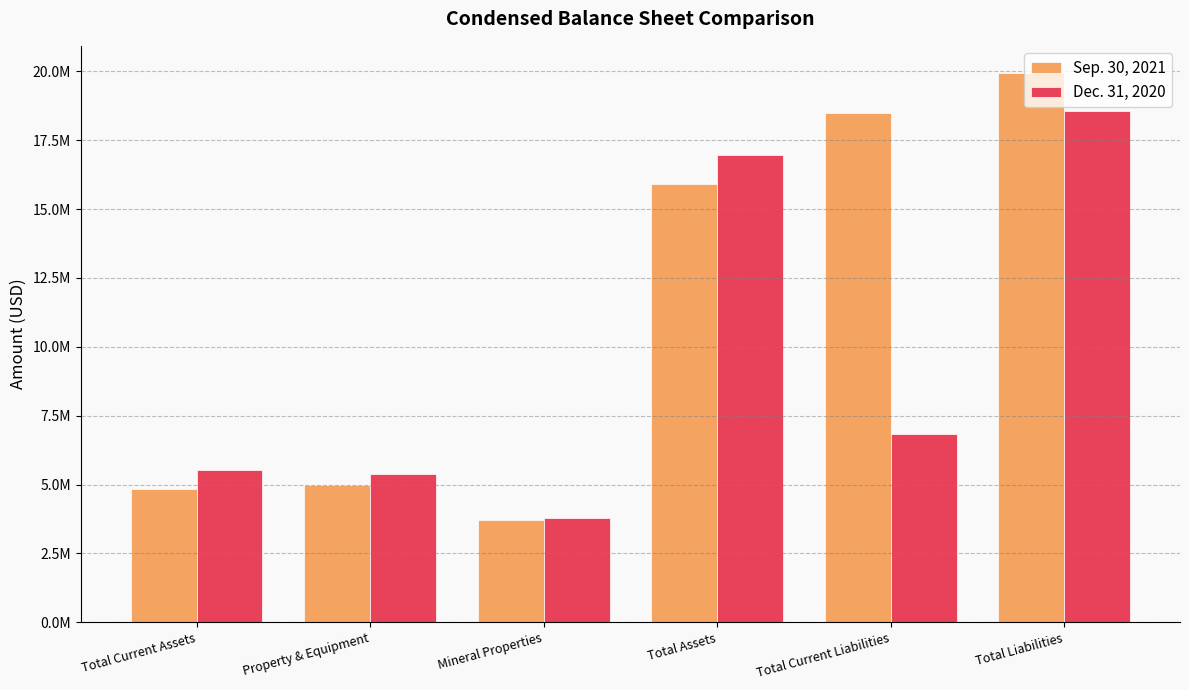

Rank the series by their average value, from highest to lowest.

Sep. 30, 2021, Dec. 31, 2020